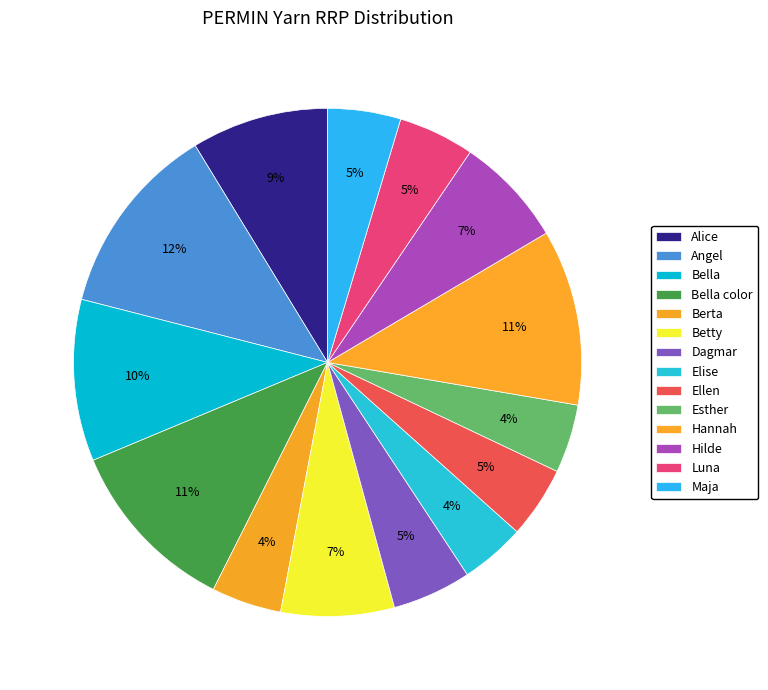

How many slices are in this pie chart?

14